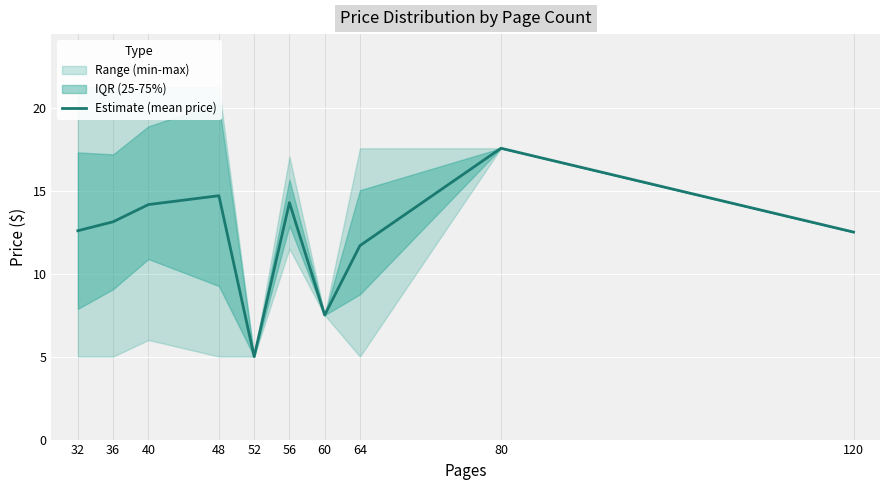

How many interior local valleys (lower than both neighbors) does the data have?

2